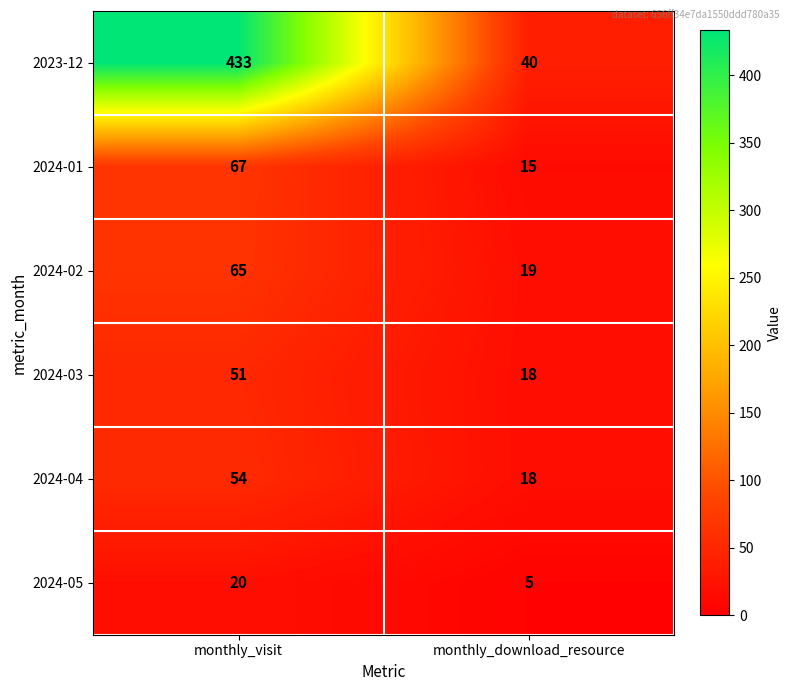

What is the spread (max minus min) of values at monthly_visit?

413